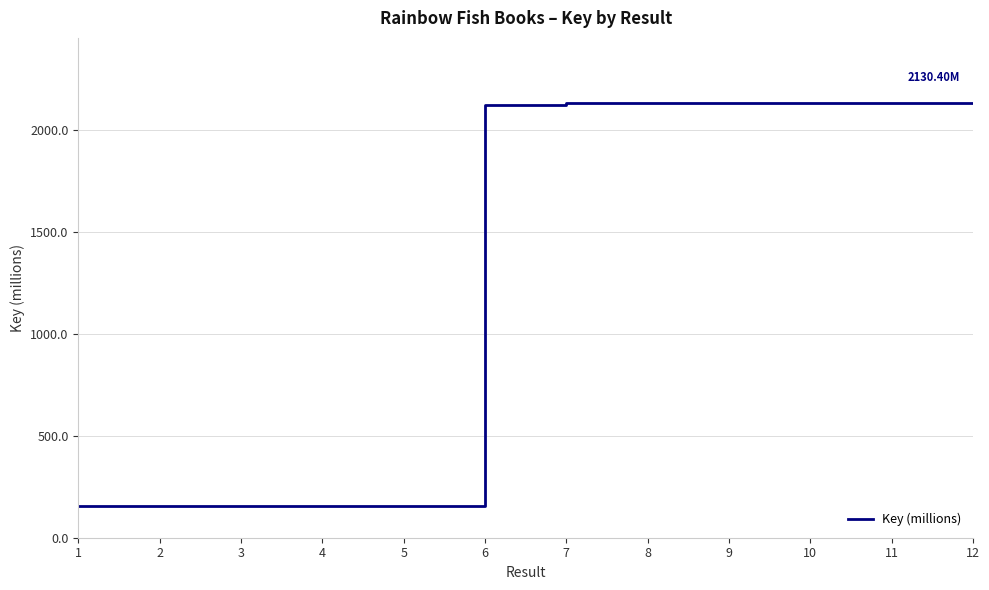

What is the difference between the maximum and minimum values?

1976.8